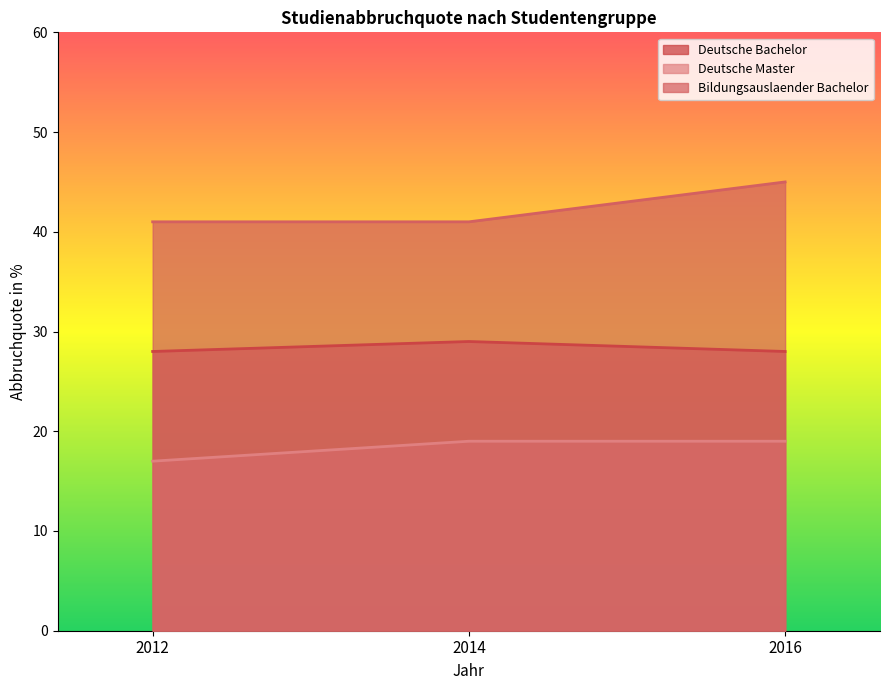

How many Deutsche Bachelor values are between 28 and 29?

3